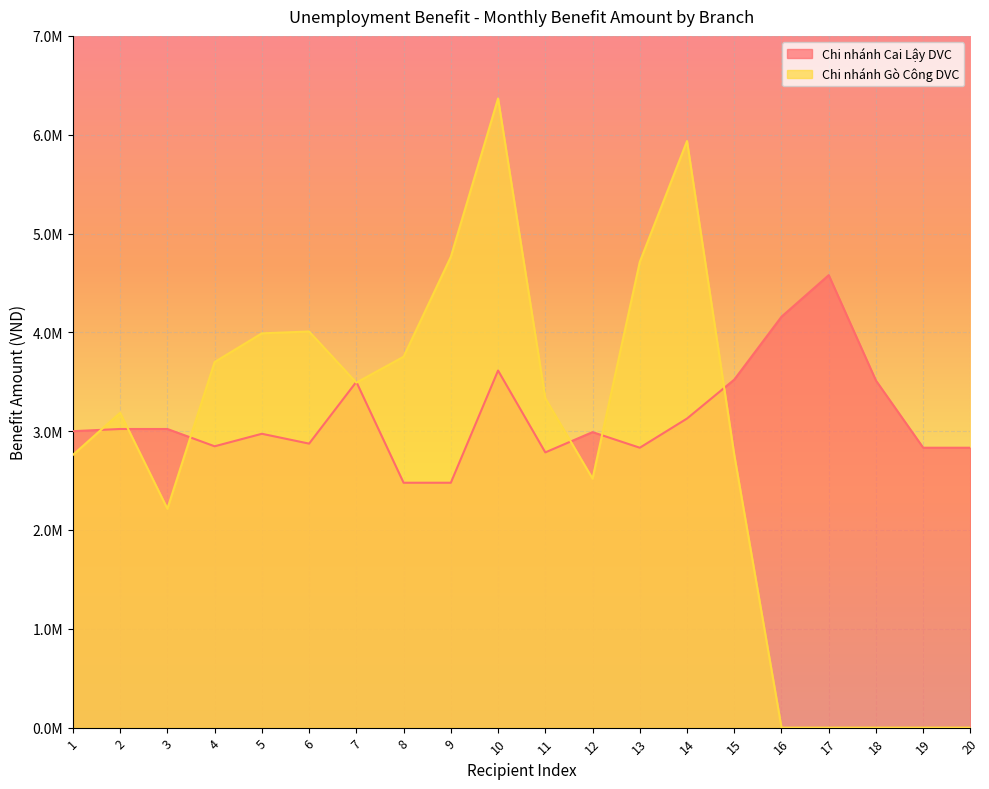

Reading left to right, what are all the values shown in this chart?

Chi nhánh Cai Lậy DVC: 3000000.0	3021972.0	3021972.0	2847000.0	2973600.0	2874041.4	3498900.0	2478120.0	2478120.0	3613620.0	2785200.0	2990400.0	2832343.5	3127800.0	3521600.0	4158120.0	4578850.0	3511680.0	2832343.5	2832343.5
Chi nhánh Gò Công DVC: 2760000.0	3186000.0	2215200.0	3699900.0	3990000.0	4008600.0	3491100.0	3753120.0	4764000.0	6366750.0	3333120.0	2520000.0	4713000.0	5935660.0	2760000.0	0.0	0.0	0.0	0.0	0.0